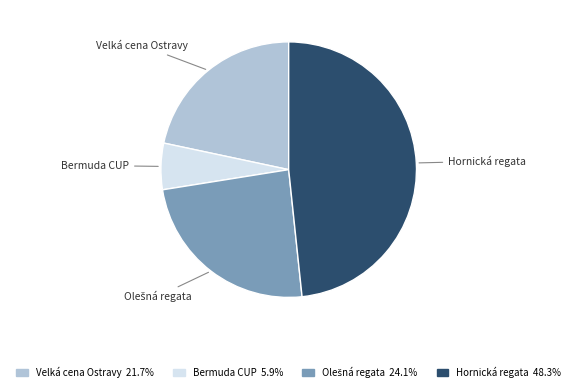

Is Bermuda CUP the majority of the pie?

No